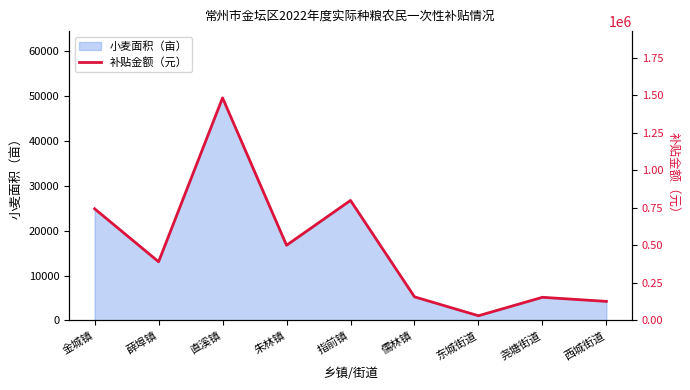

Reading left to right, what are all the values shown in this chart?

金城镇=743121.5	薛埠镇=390251.4	直溪镇=1481759.6	朱林镇=500032.9	指前镇=798647.7	儒林镇=156487.3	东城街道=30690.7	尧塘街道=153458.0	西城街道=126207.2